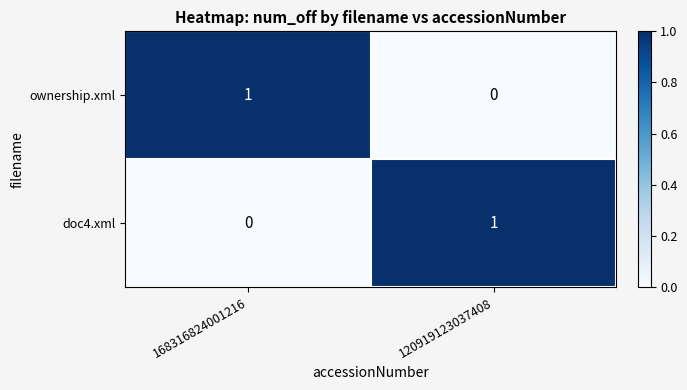

The value of ownership.xml at 120919123037408 is 1. True or false?

False